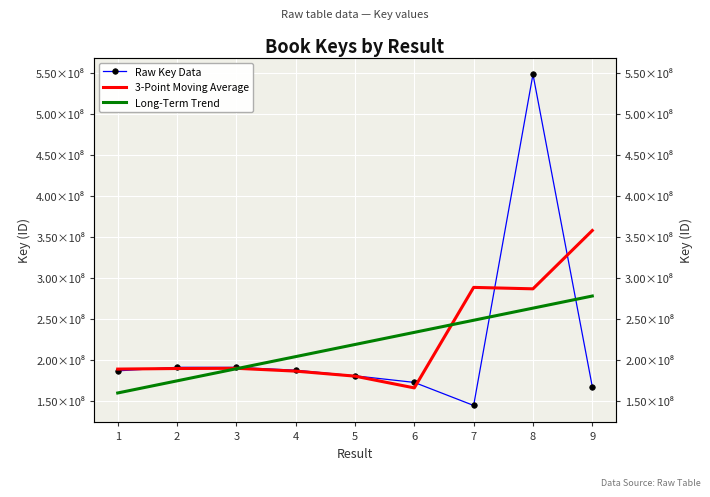

Reading left to right, what are all the values shown in this chart?

Raw Key Data: 186792240.0	191103339.0	191037424.0	187581208.0	180715839.0	172674063.0	144538845.0	548838308.0	167441813.0
3-Point Moving Average: 188947789.5	189644334.3	189907323.7	186444823.7	180323703.3	165976249.0	288683738.7	286939655.3	358140060.5
Long-Term Trend: 159775971.3	174574286.2	189372601.1	204170916.1	218969231.0	233767545.9	248565860.9	263364175.8	278162490.7